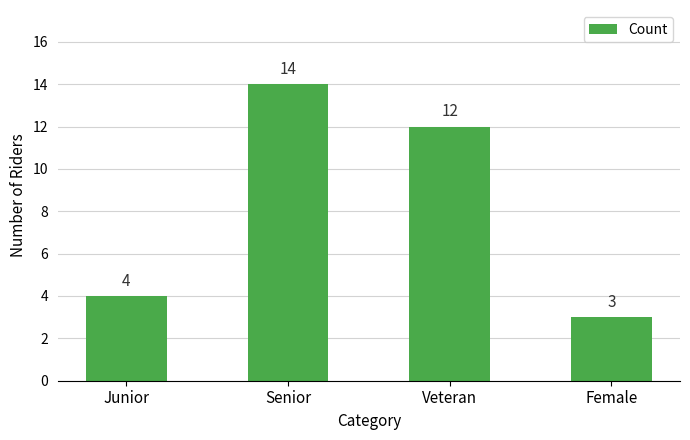

How many bars are there in total?

4